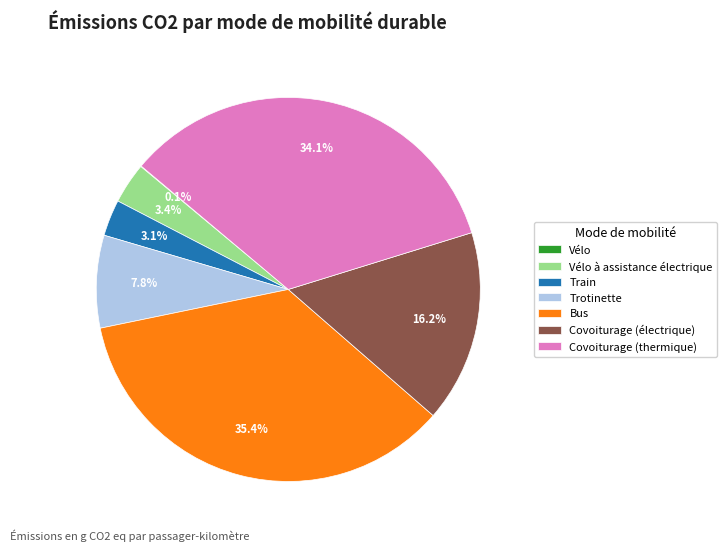

Does any single category account for the majority?

No